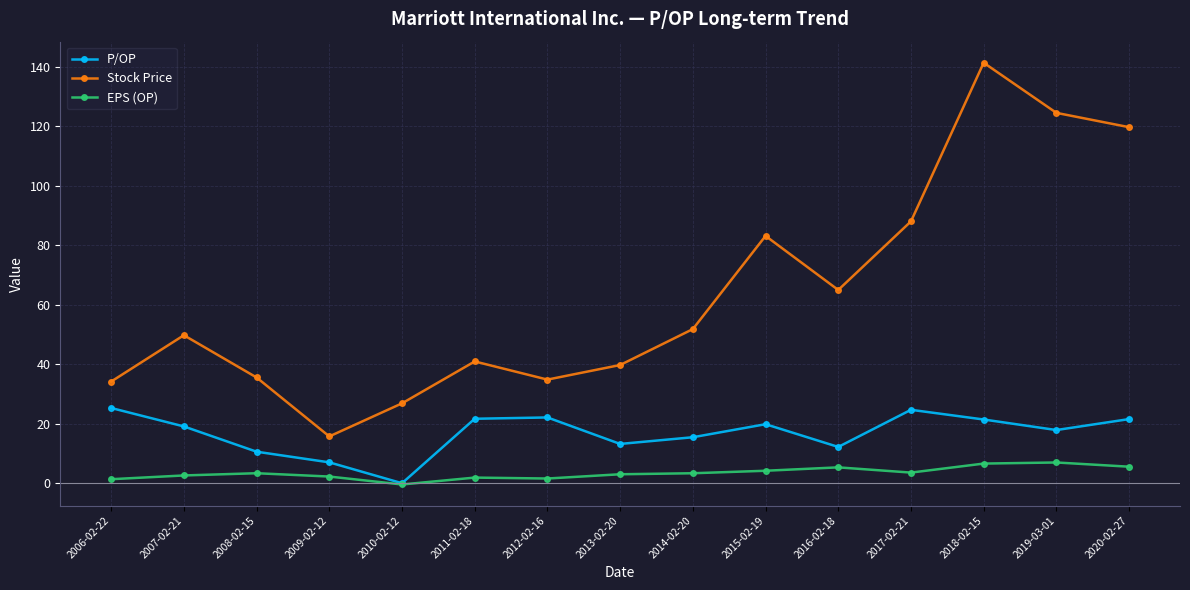

At which category is the sum across all series the highest?

2018-02-15